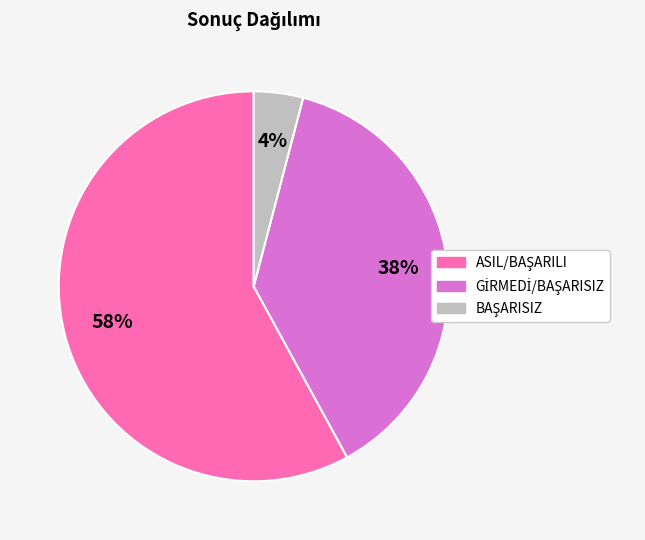

To the nearest percent, what is the average slice percentage?

33%